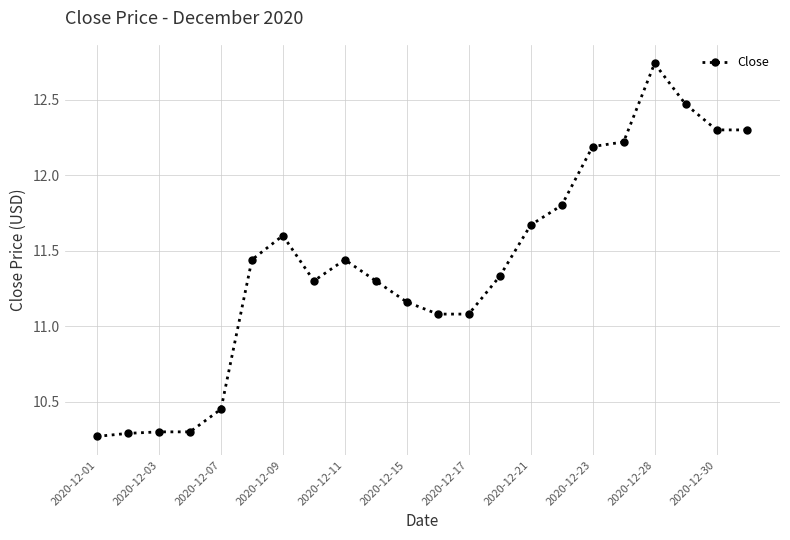

True or false: there are more than 2 points higher than both neighbors.

True